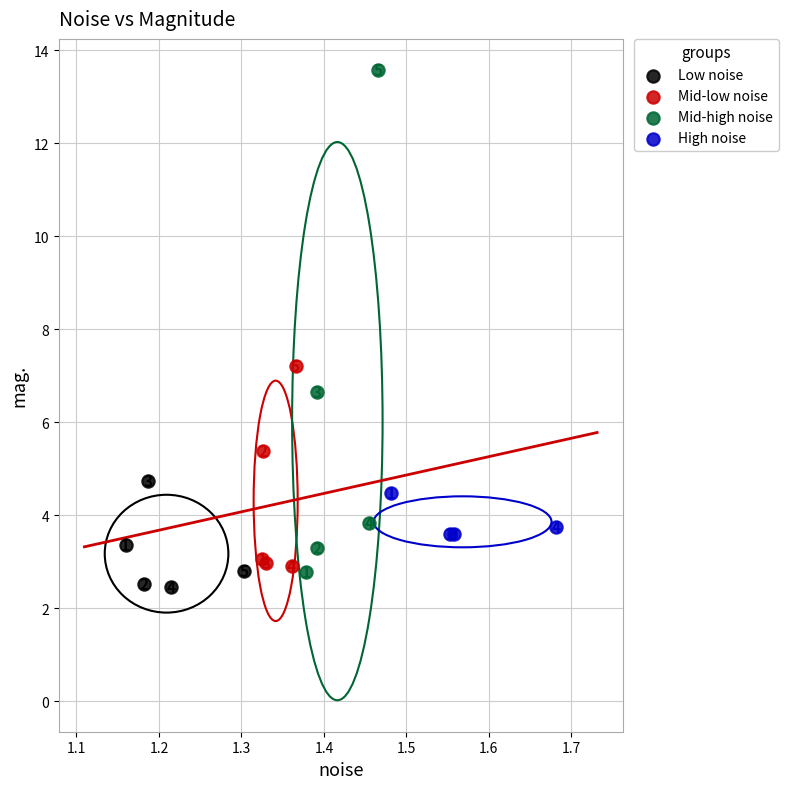

Which series contains the lowest Y value?

Low noise